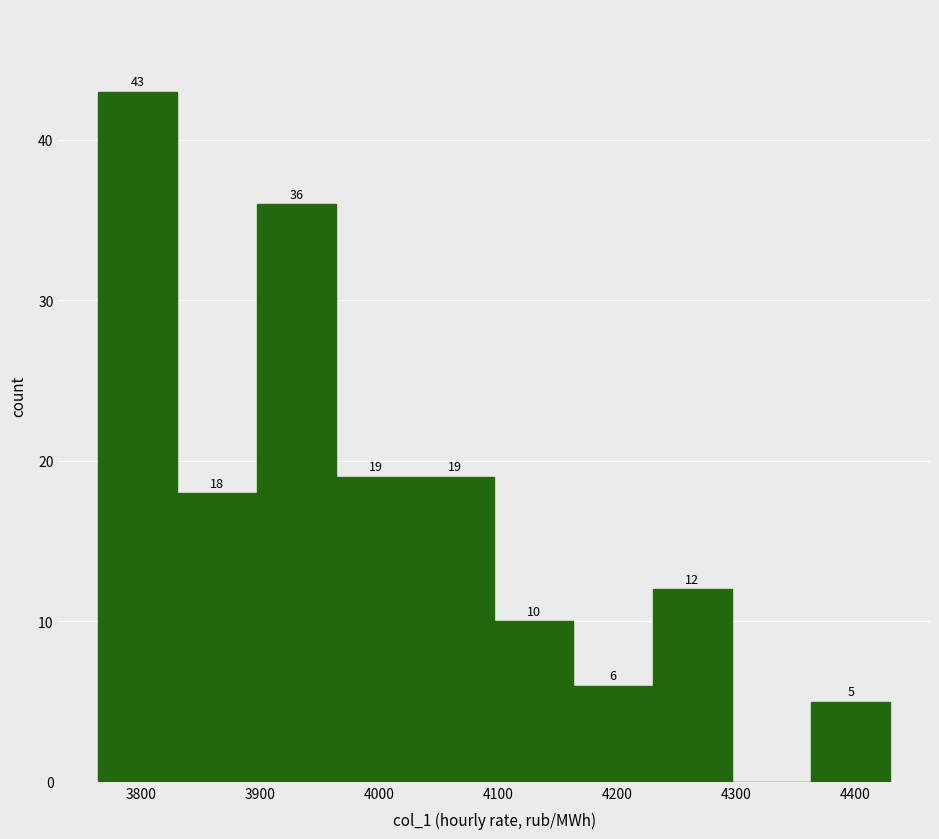

Over which range of the x-axis is the bar tallest?

3760 to 3830